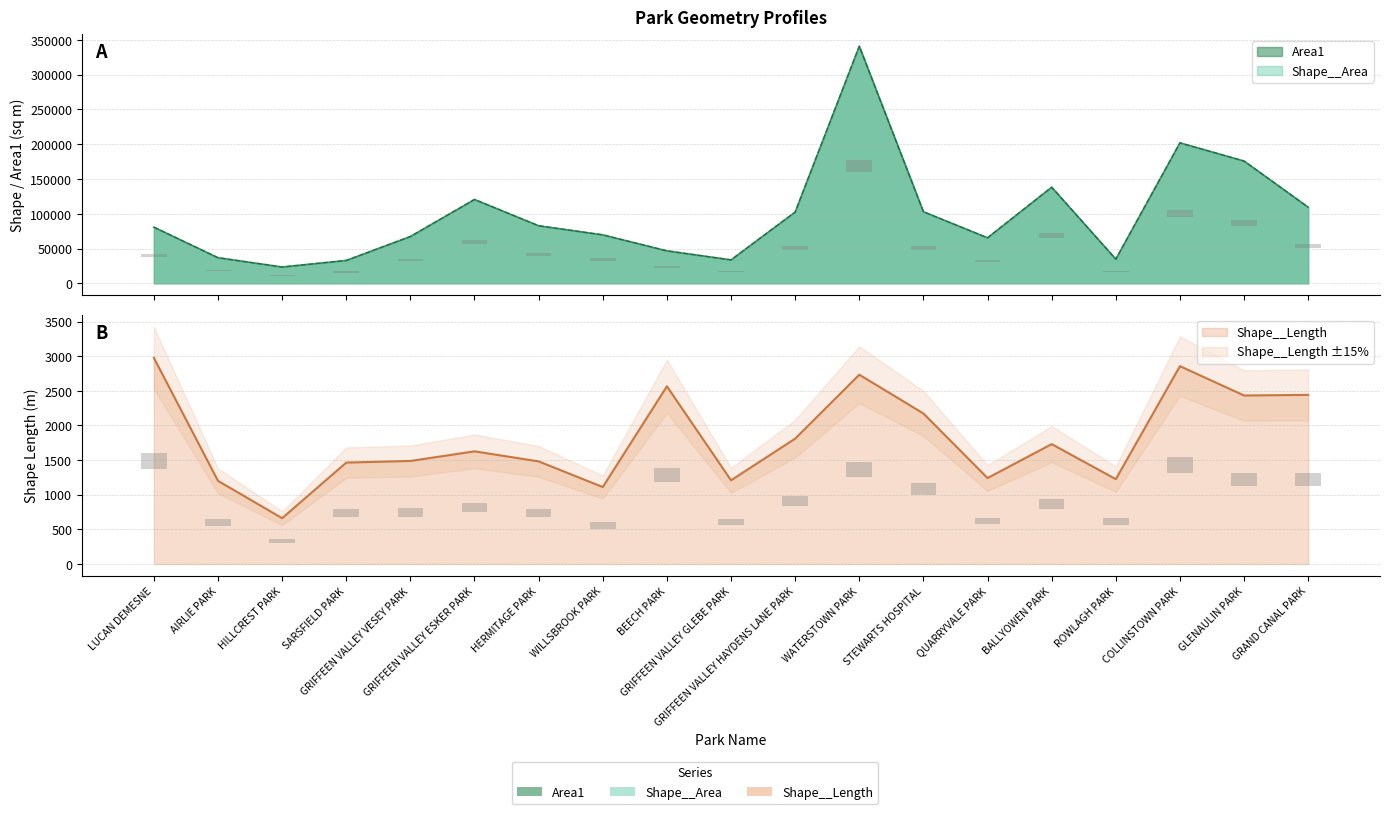

Is it true that Shape__Length equals 1731.2 at BALLYOWEN PARK?

True